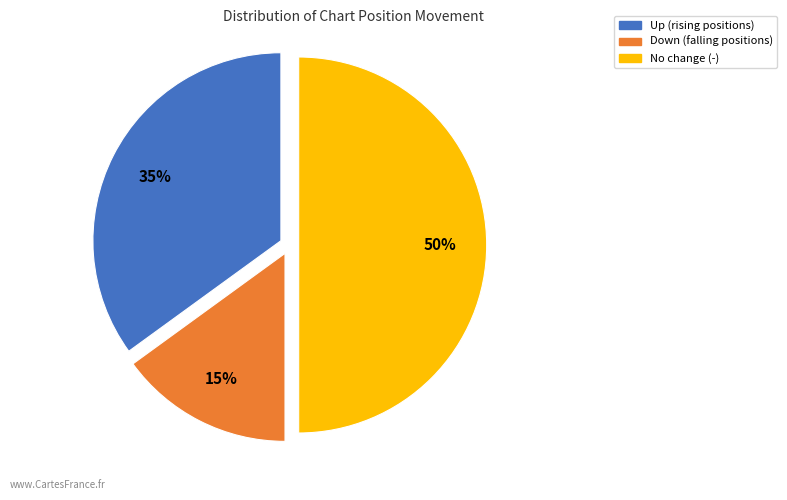

To the nearest percent, what is the difference between the largest and smallest slice percentages?

35%